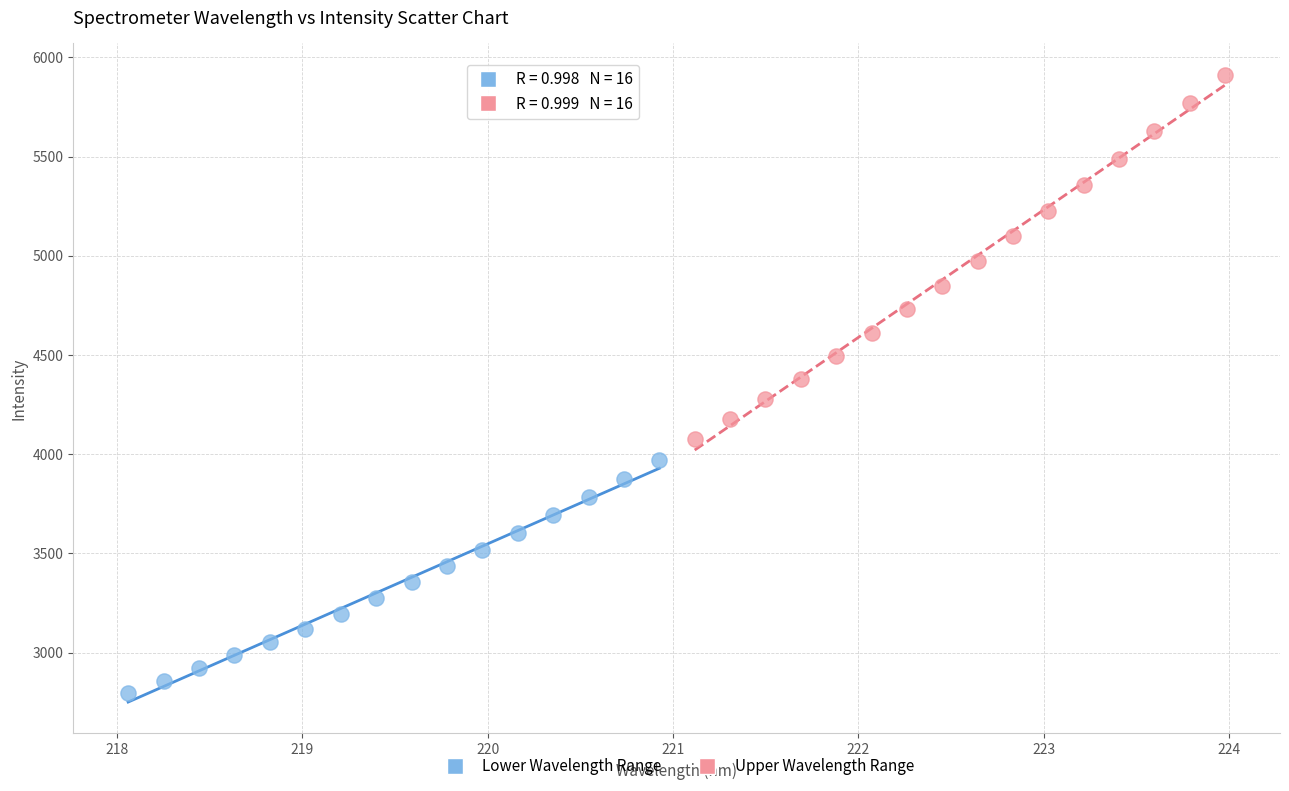

Which series reaches the maximum Y coordinate?

Upper Wavelength Range